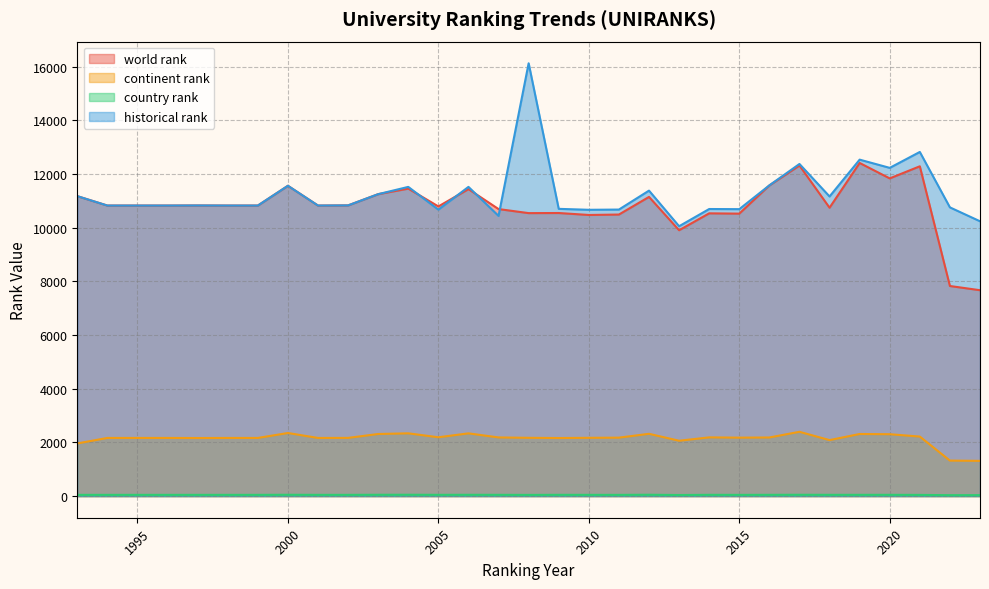

In country rank, how many points are higher than both neighbors (excluding endpoints)?

7